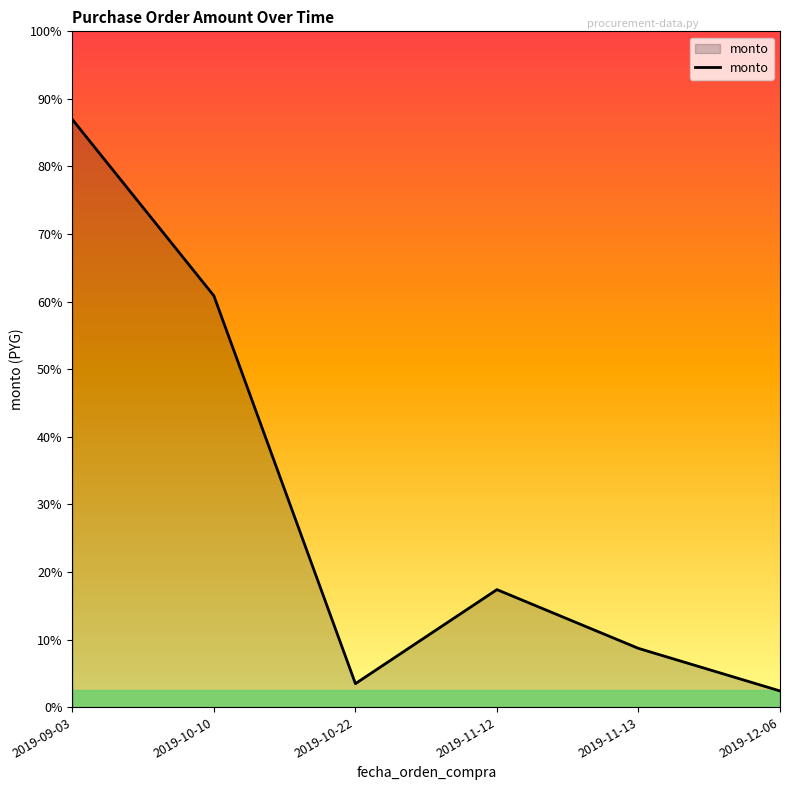

What is the difference between the values at 2019-11-13 and 2019-10-10?

1470000